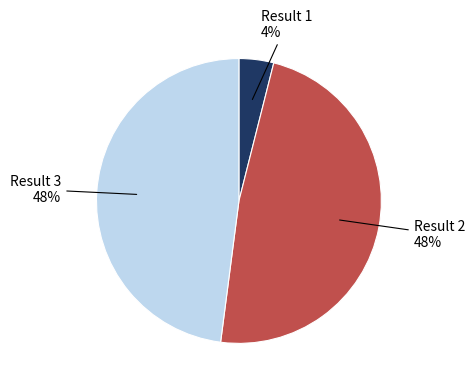

To the nearest percent, what is the average slice percentage?

33%